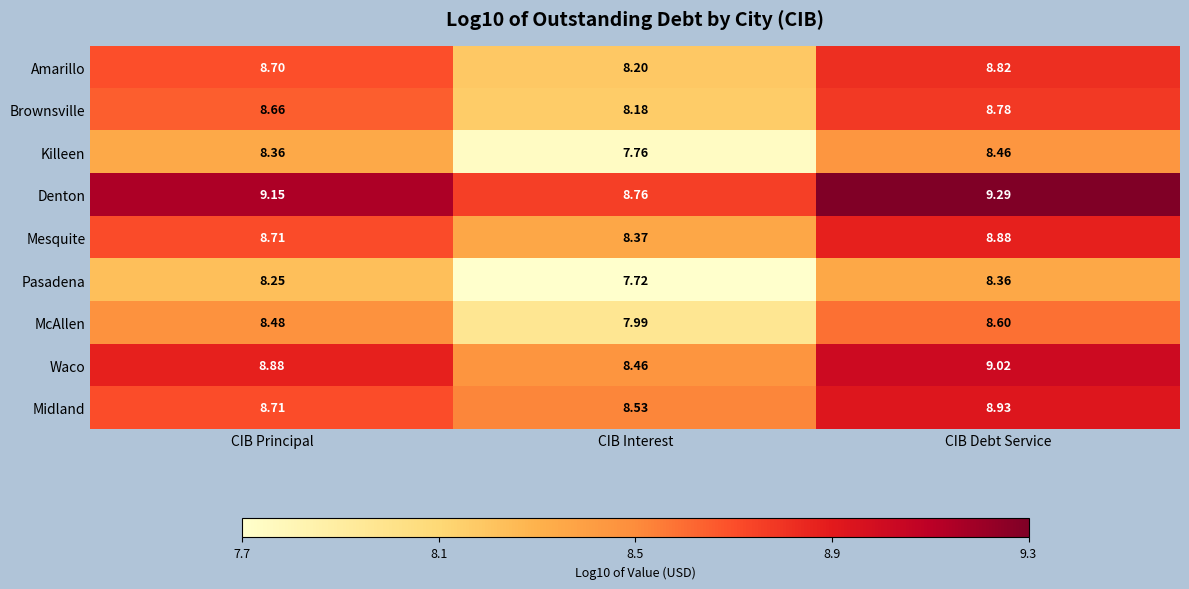

Which series changed the most between CIB Principal and CIB Debt Service?

Midland